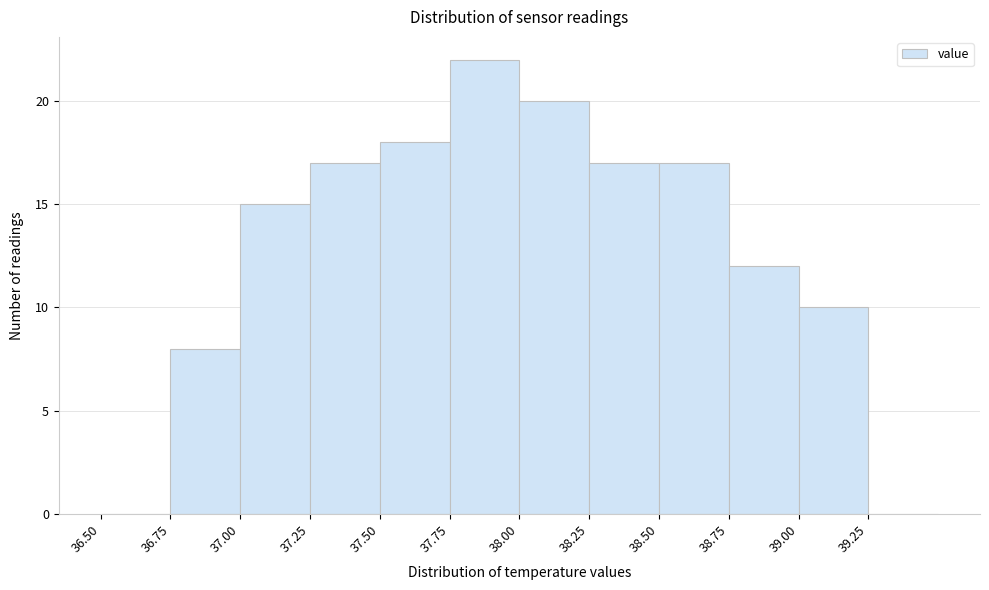

Reading left to right, transcribe this chart: for each bar, give the range it covers on the x-axis and its height. The values are not printed on the chart, so give them approximately, as read against the axis.

36.50 to 36.75: 0
36.75 to 37.00: 8
37.00 to 37.25: 15
37.25 to 37.50: 17
37.50 to 37.75: 18
37.75 to 38.00: 22
38.00 to 38.25: 20
38.25 to 38.50: 17
38.50 to 38.75: 17
38.75 to 39.00: 12
39.00 to 39.25: 10
39.25 to 39.50: 0